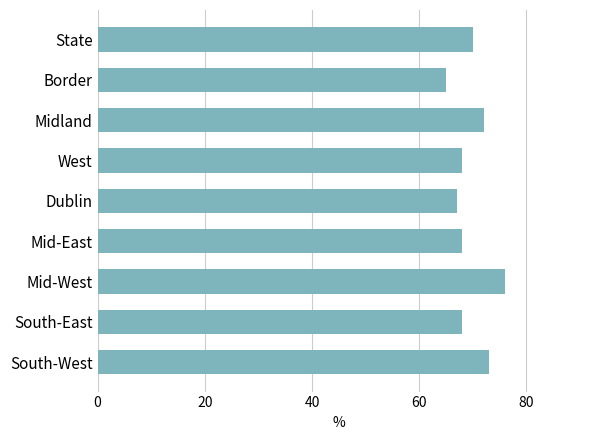

Reading top to bottom, what are all the values shown in this chart?

70	65	72	68	67	68	76	68	73